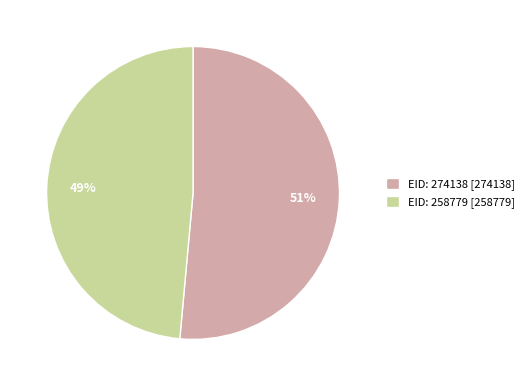

Which has a higher value, EID: 274138 [274138] or EID: 258779 [258779]?

EID: 274138 [274138]